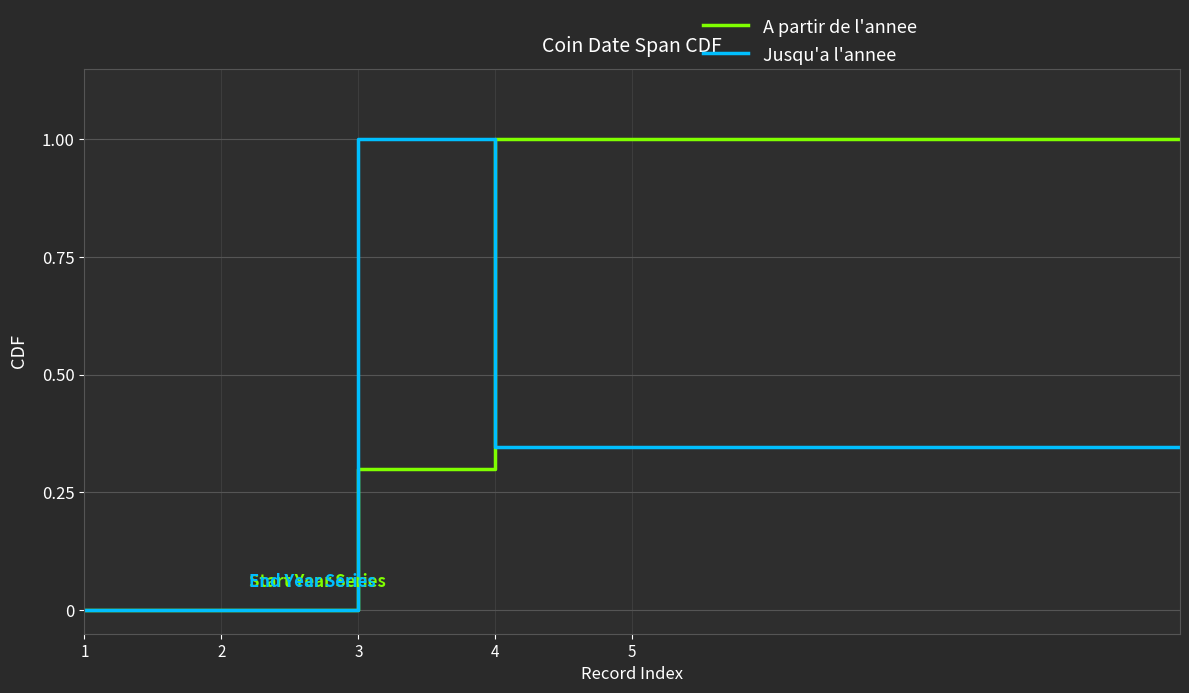

After their last crossing, which series has the higher values: Jusqu'a l'annee or A partir de l'annee?

A partir de l'annee